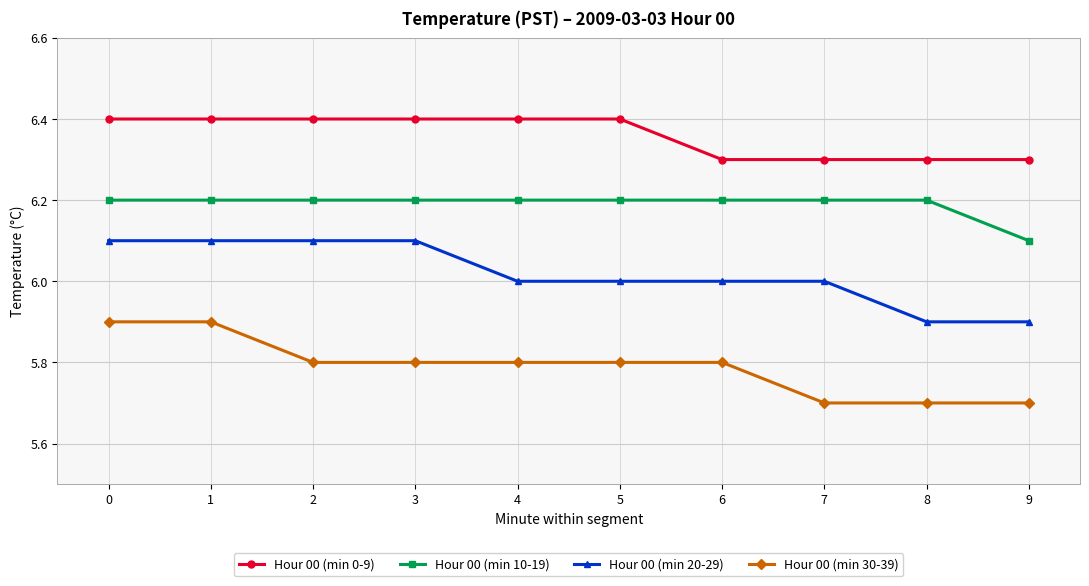

What is the value of the Hour 00 (min 10-19) point at the 10th from the left?

6.1